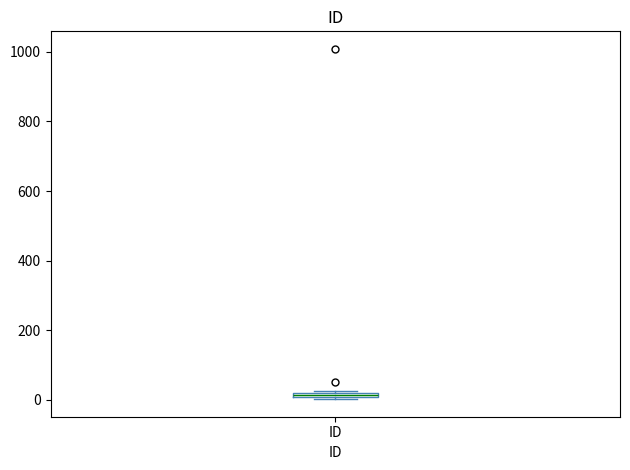

Where is the lower edge of the box for ID on the y-axis? The values are not printed on the chart, so give them approximately, as read against the axis.

0